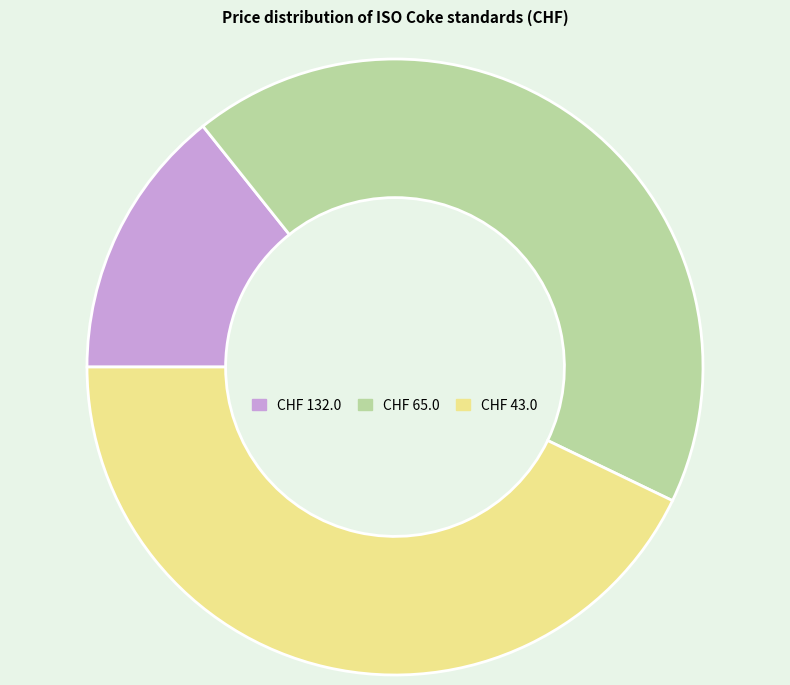

Does any single category account for the majority?

No